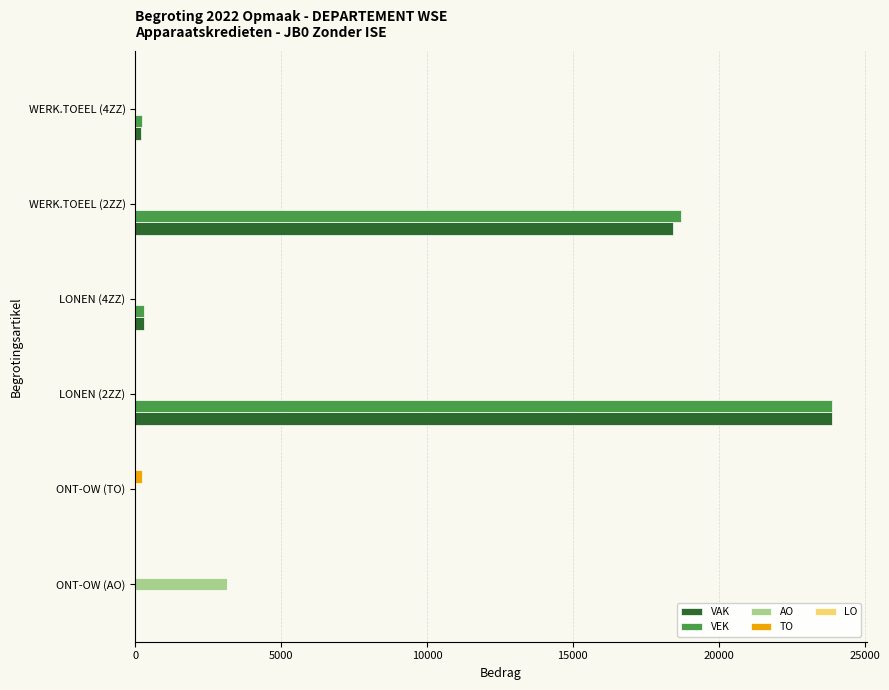

Count the number of data series in this chart.

4